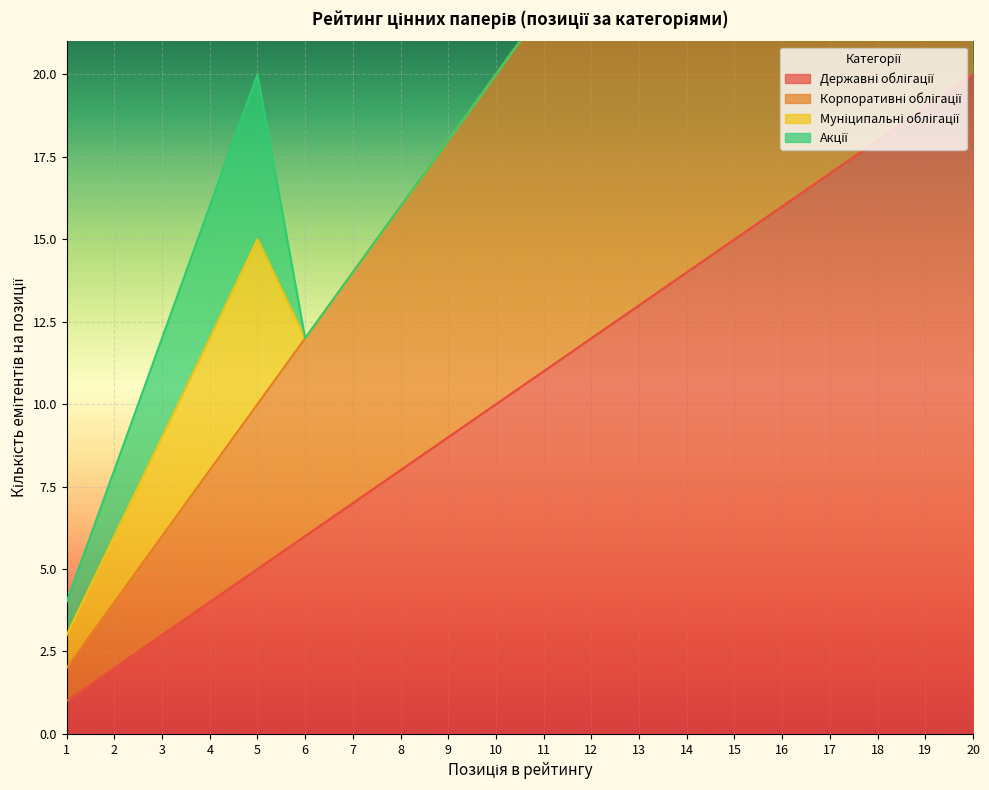

What is the difference between the maximum and minimum values in the Корпоративні облігації series?

38